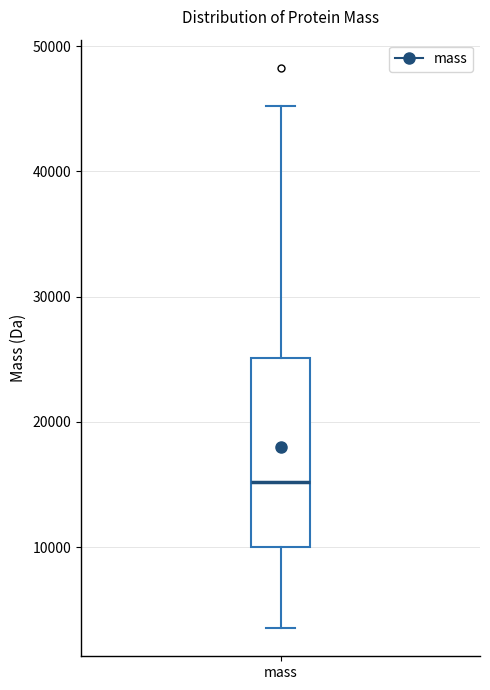

Transcribe this box plot: give where the median line is, the range the box spans, and where the two whiskers end, as read against the y-axis. The values are not printed on the chart, so give them approximately, as read against the axis.

median 15000, box 10000 to 25000, whiskers 4000 to 45000